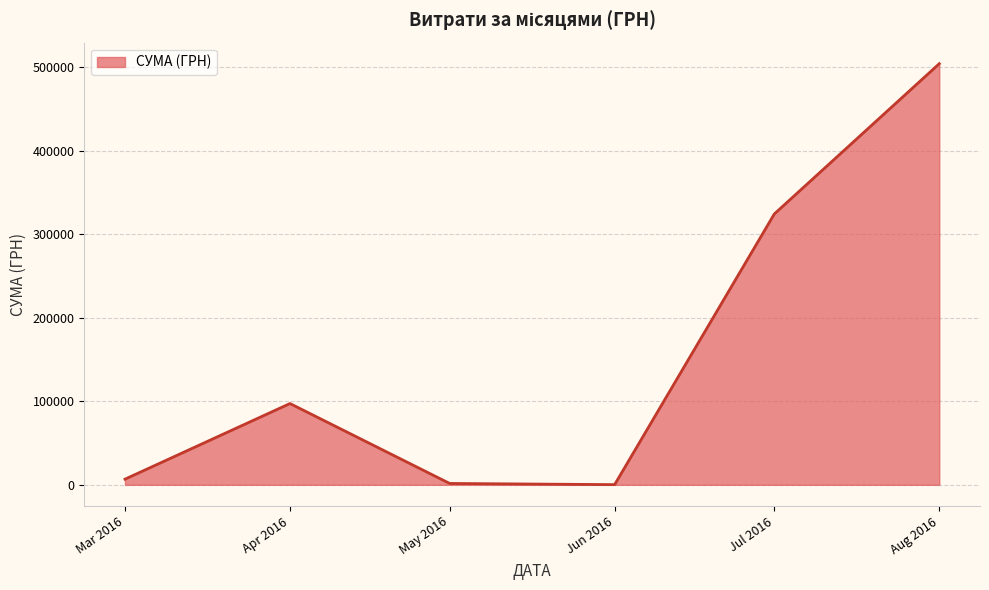

What is the greatest value displayed?

504102.8